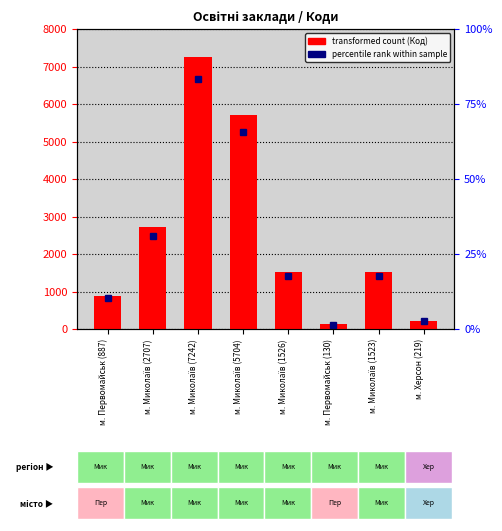

What is the smallest value displayed?

130